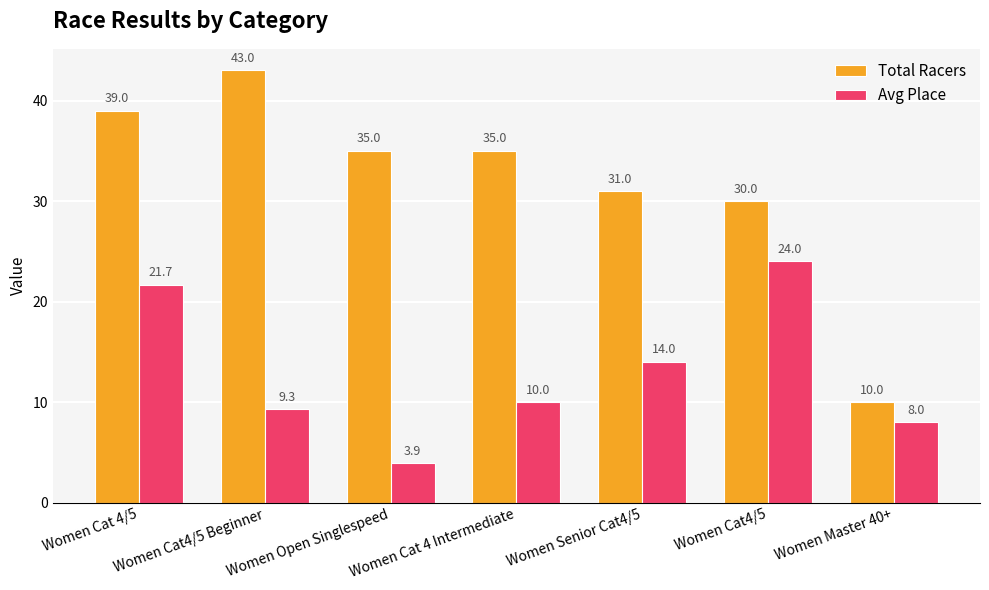

Count the number of data series in this chart.

2